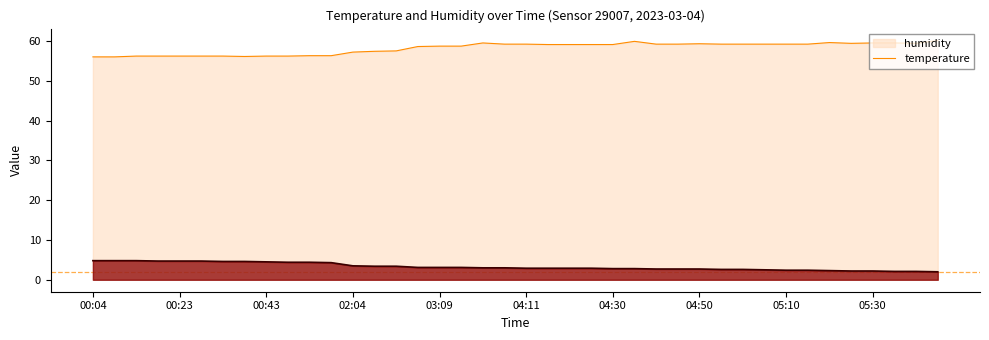

What is the average value of the temperature series?

3.3